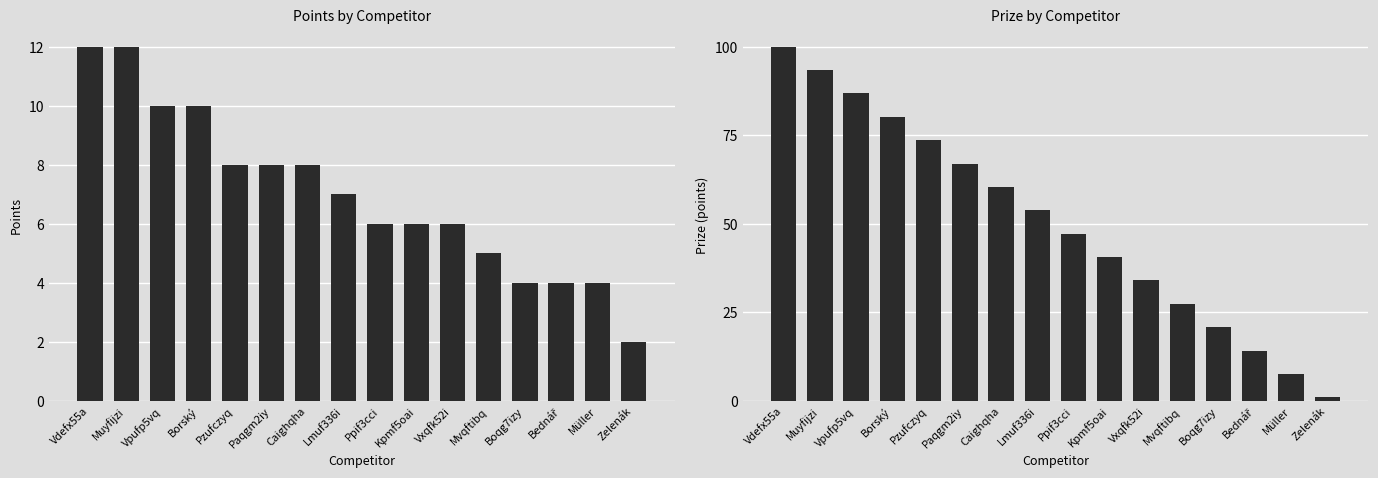

Reading right to left, what are all the values shown in this chart?

Points: 2.0	4.0	4.0	4.0	5.0	6.0	6.0	6.0	7.0	8.0	8.0	8.0	10.0	10.0	12.0	12.0
Prize: 1.0	7.6	14.2	20.8	27.4	34.0	40.6	47.2	53.8	60.4	67.0	73.6	80.2	86.8	93.4	100.0